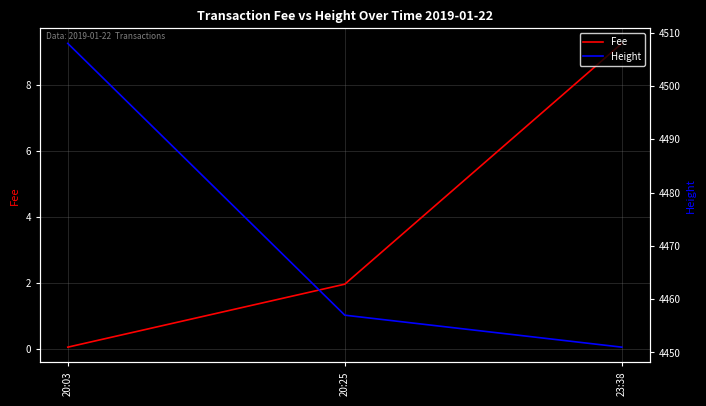

What is the label of the 1st point from the right?

23:38